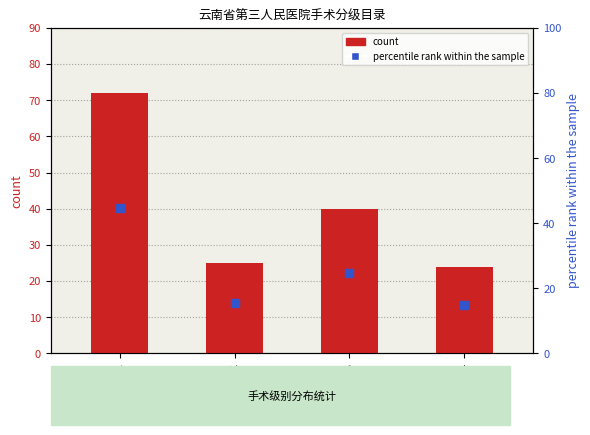

Which series has the largest Y range (max minus min)?

count